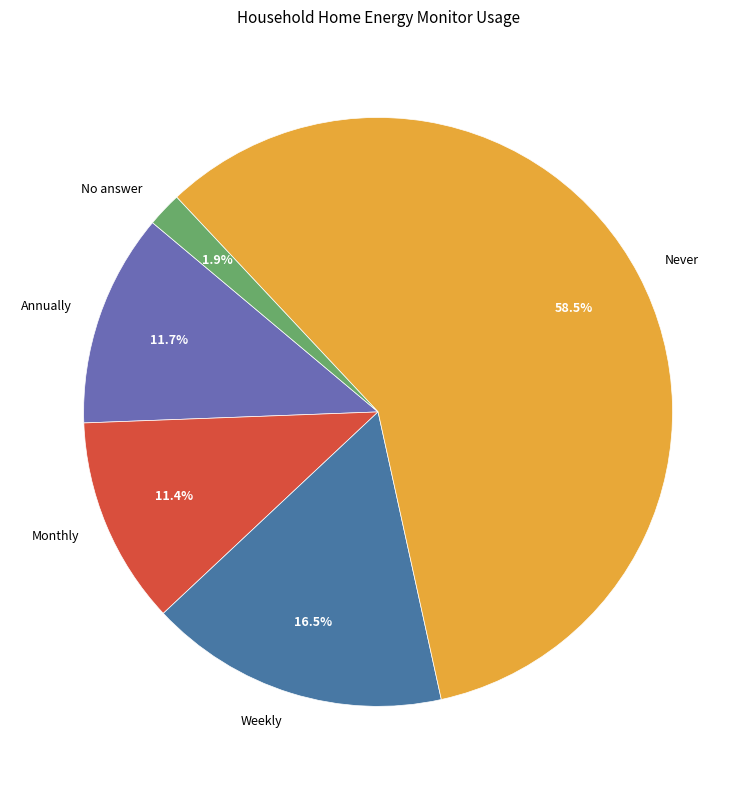

Does any single category account for the majority?

Yes